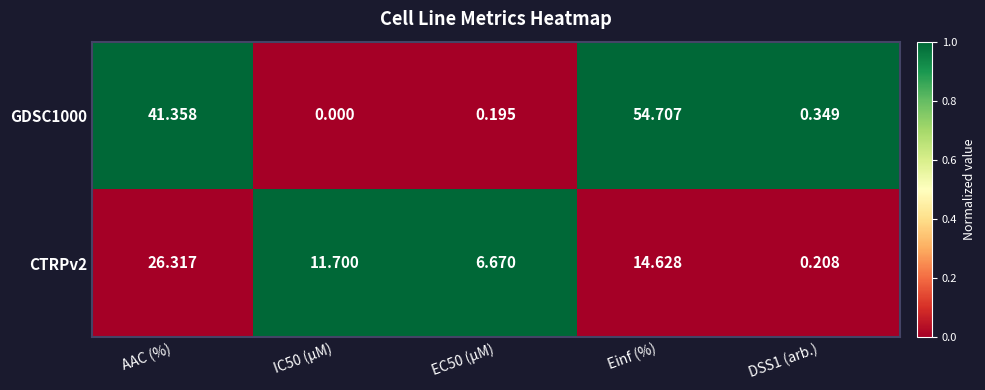

Is the value of CTRPv2 at IC50 (µM) greater than the value of GDSC1000 at IC50 (µM)?

Yes